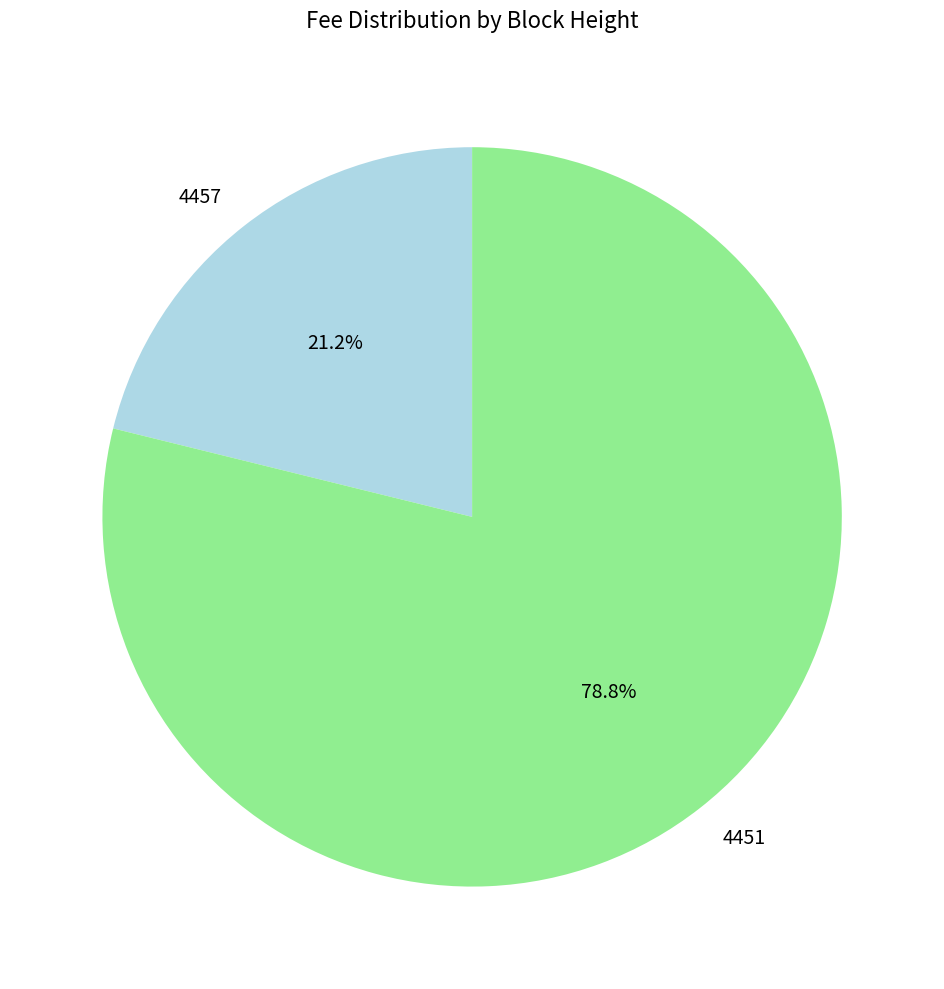

To the nearest percent, what percentage of the pie is 4451?

79%